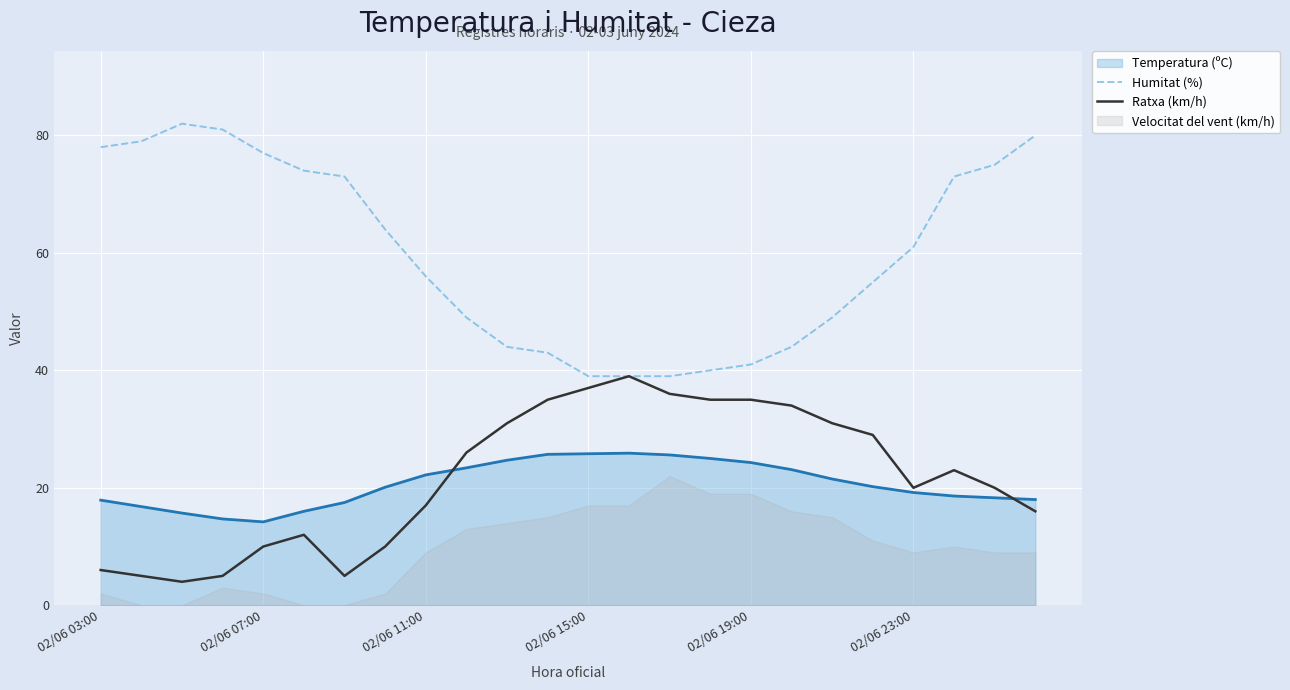

At which label is Humitat (%) closest to 60?

02/06 23:00